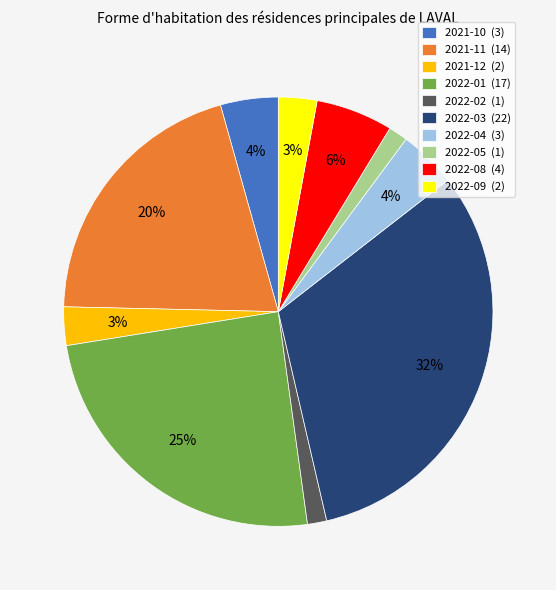

Is the sum of 2022-05 and 2021-10 greater than half?

No